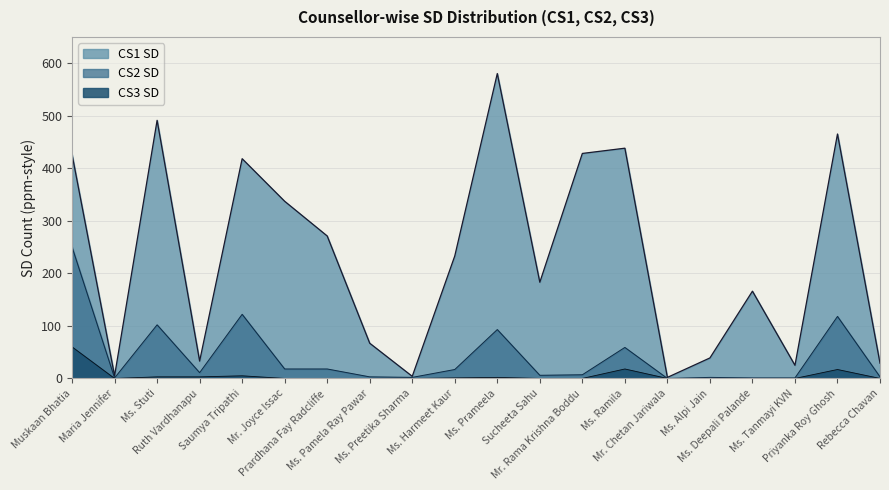

Which series has the largest total across all categories?

CS1 SD